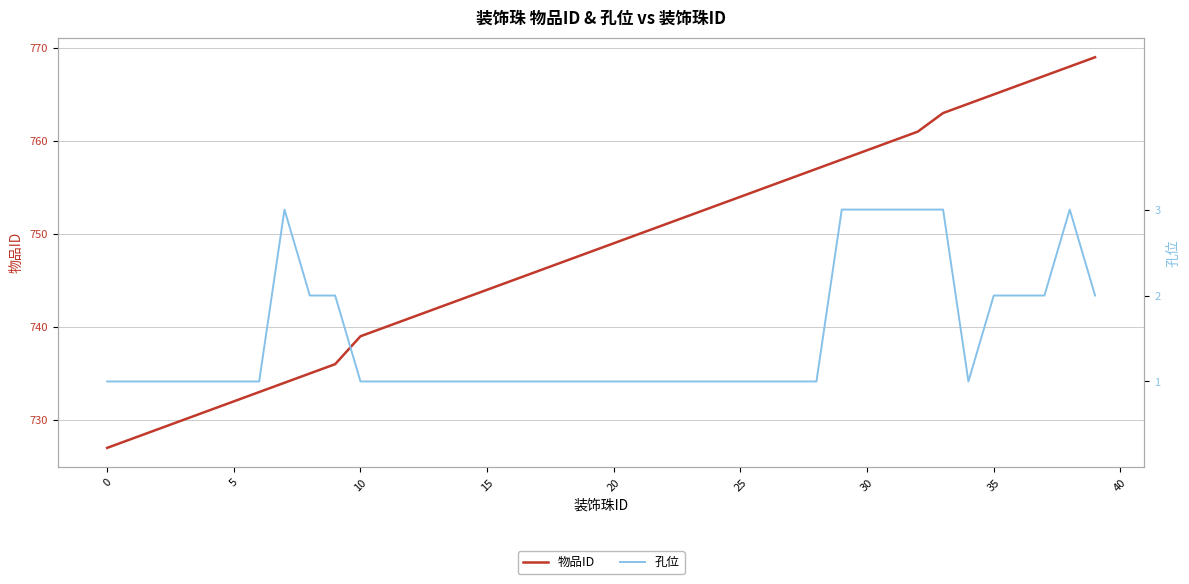

In 孔位, how many points are higher than both neighbors (excluding endpoints)?

2